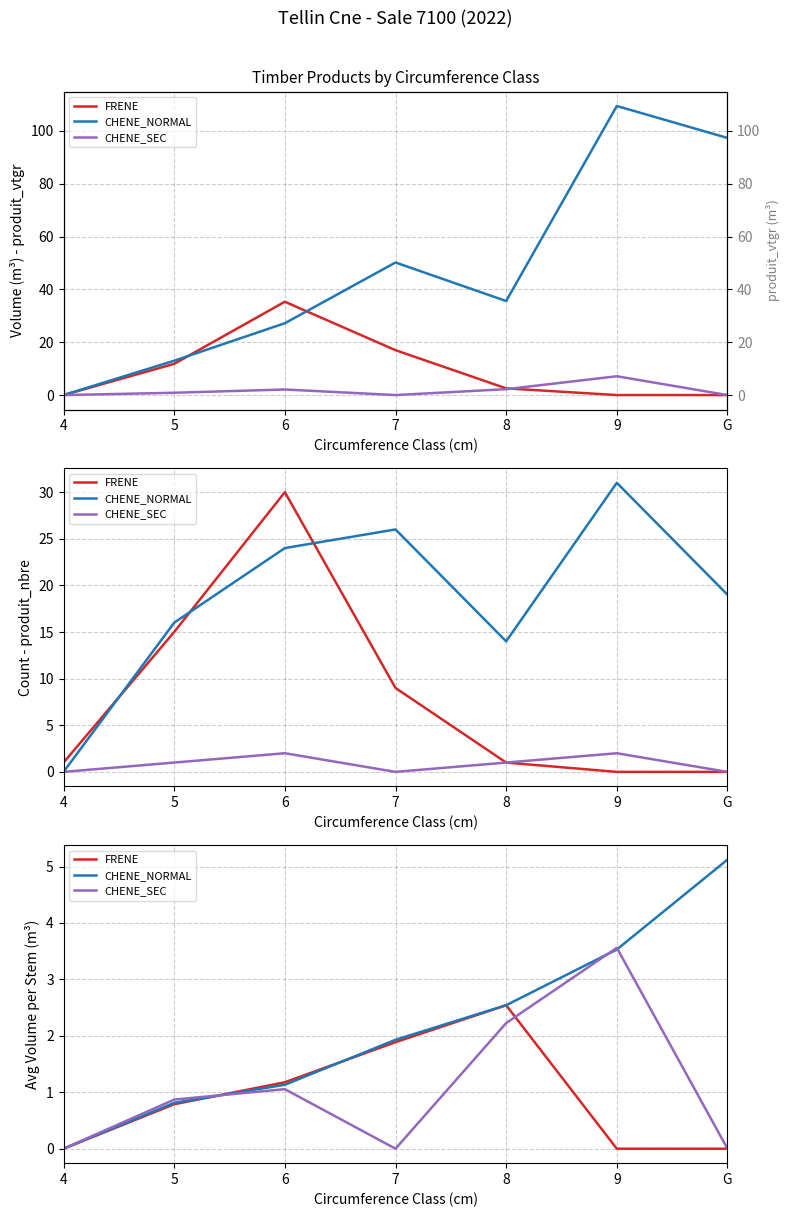

How many values in CHENE_NORMAL are above zero?

6